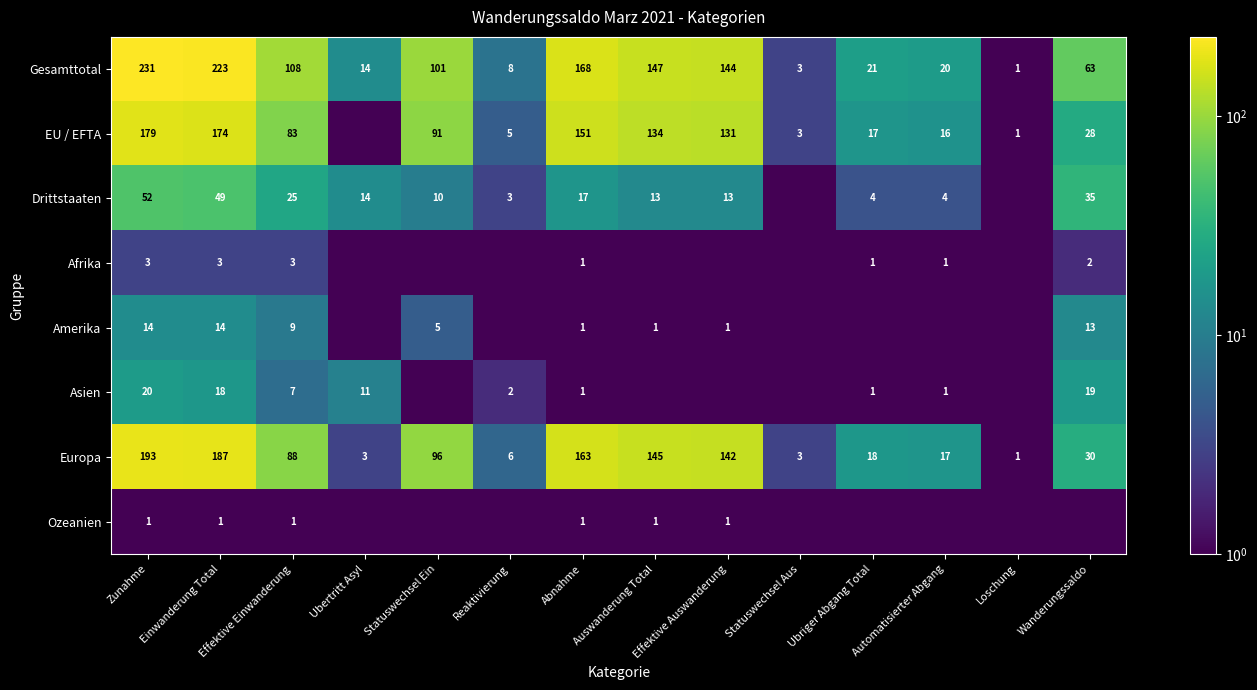

At which label does Europa reach its minimum?

Loschung